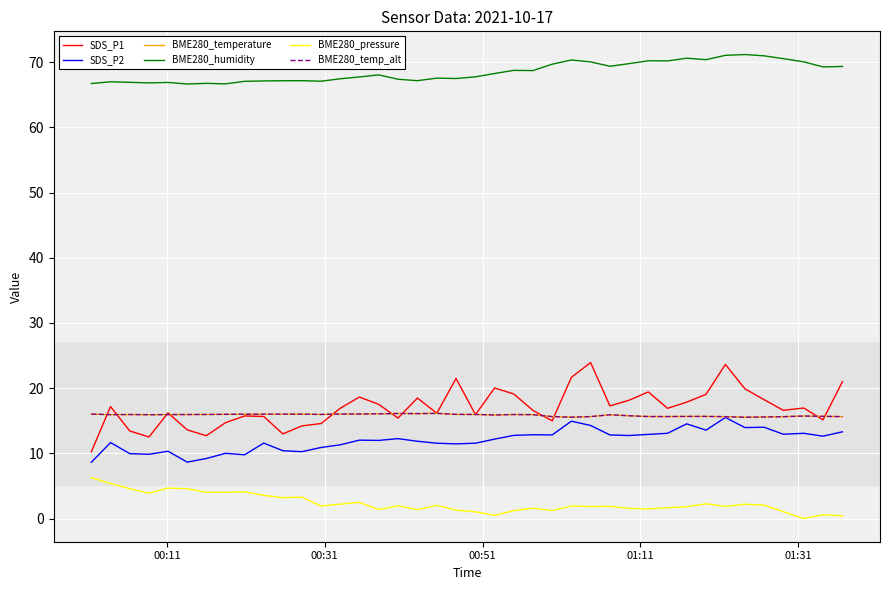

Reading left to right, what are all the values shown in this chart?

SDS_P1: 10.2	17.2	13.4	12.5	16.2	13.6	12.7	14.7	15.7	15.7	13.0	14.2	14.6	16.9	18.6	17.5	15.4	18.5	16.1	21.5	15.9	20.0	19.1	16.6	15.0	21.6	23.9	17.3	18.1	19.4	16.9	17.9	19.1	23.6	19.9	18.2	16.6	16.9	15.1	21.0
SDS_P2: 8.6	11.7	9.9	9.8	10.3	8.7	9.2	10.0	9.8	11.6	10.4	10.2	10.9	11.3	12.0	12.0	12.2	11.8	11.6	11.4	11.6	12.2	12.8	12.8	12.8	14.9	14.3	12.8	12.7	12.9	13.1	14.5	13.6	15.5	13.9	14.0	12.9	13.1	12.6	13.3
BME280_temperature: 16.0	15.9	15.9	15.9	15.9	15.9	16.0	16.0	16.0	16.0	16.0	16.0	16.0	16.0	16.0	16.1	16.1	16.1	16.1	16.0	16.0	15.9	15.9	15.9	15.6	15.5	15.6	15.9	15.8	15.6	15.6	15.7	15.7	15.6	15.5	15.6	15.6	15.7	15.7	15.6
BME280_humidity: 66.7	67.0	66.9	66.8	66.9	66.6	66.7	66.7	67.0	67.1	67.1	67.2	67.1	67.4	67.7	68.0	67.4	67.2	67.5	67.5	67.7	68.2	68.7	68.7	69.7	70.3	70.0	69.4	69.8	70.2	70.2	70.6	70.4	71.0	71.2	71.0	70.5	70.0	69.3	69.3
BME280_pressure: 6.3	5.4	4.6	3.9	4.7	4.6	4.0	4.0	4.1	3.6	3.2	3.3	1.9	2.2	2.5	1.4	2.0	1.4	2.0	1.3	1.0	0.5	1.2	1.6	1.2	1.9	1.8	1.9	1.6	1.5	1.7	1.8	2.3	1.9	2.2	2.1	1.1	0.0	0.6	0.4
BME280_temp_alt: 16.0	15.9	15.9	15.9	15.9	15.9	16.0	16.0	16.0	16.0	16.0	16.0	16.0	16.0	16.0	16.1	16.1	16.1	16.1	16.0	16.0	15.9	15.9	15.9	15.6	15.5	15.6	15.9	15.8	15.6	15.6	15.7	15.7	15.6	15.5	15.6	15.6	15.7	15.7	15.6